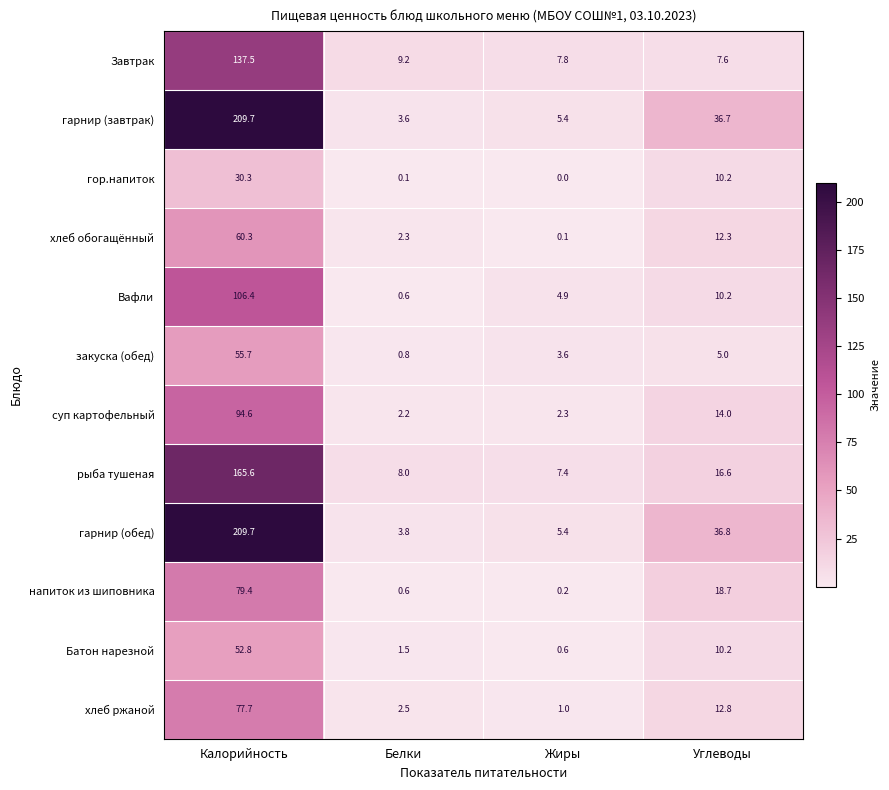

Which category has the lowest value across all series?

Жиры